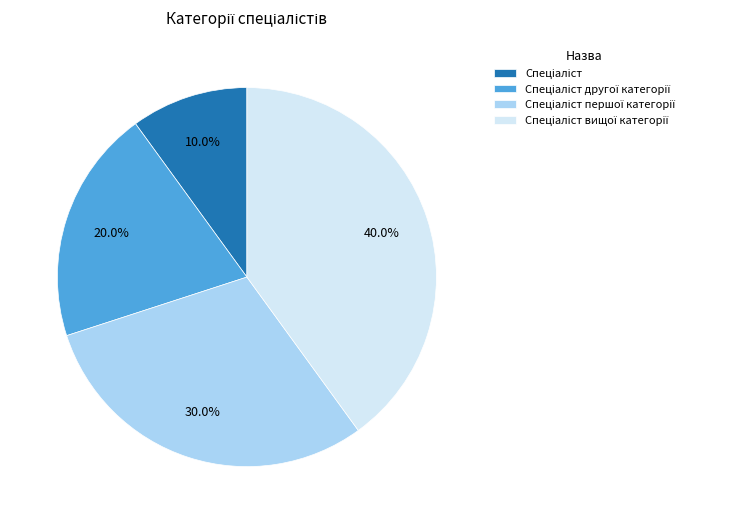

Does any single category account for the majority?

No